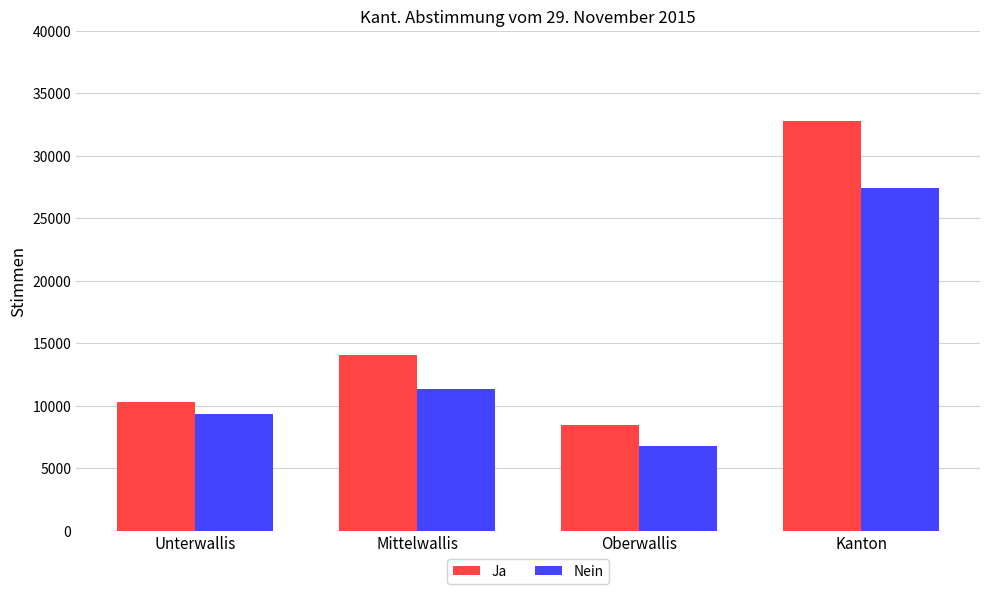

Where is Nein nearest to the value 17099?

Mittelwallis